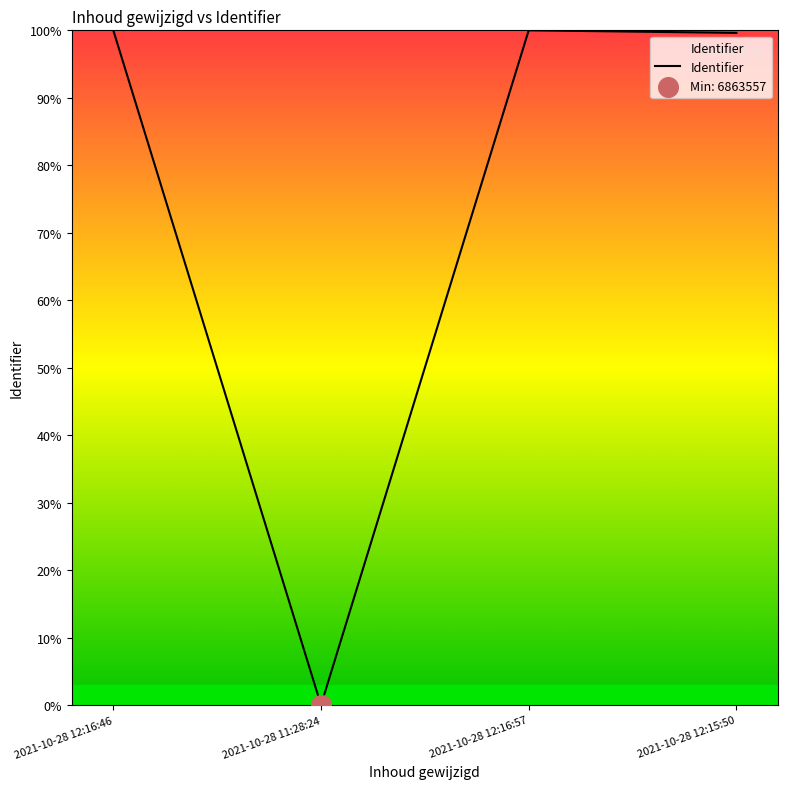

What is the change in value from 2021-10-28 12:16:46 to 2021-10-28 11:28:24?

-100.0